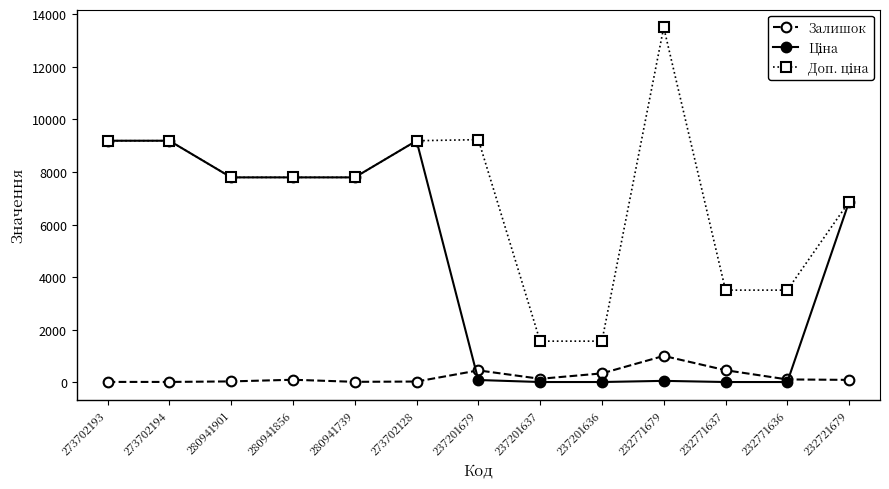

True or false: Залишок has a value of 102.0 at 280941856.

True